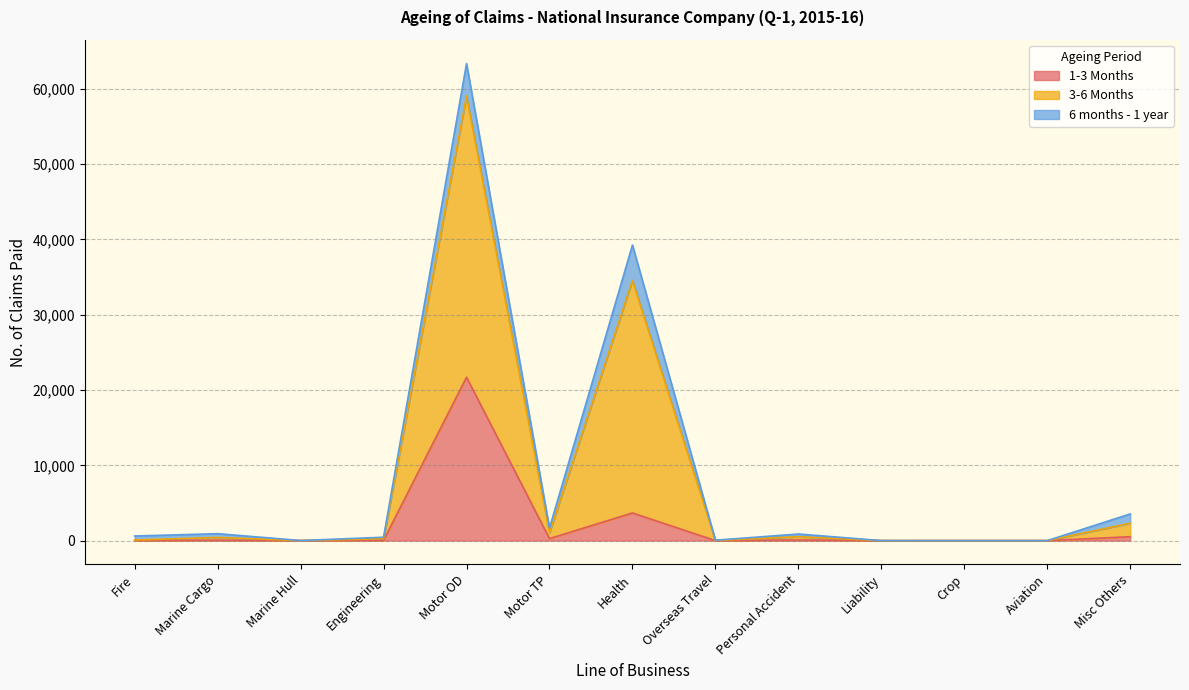

What is the difference between the 1-3 Months values at Motor TP and Crop?

268